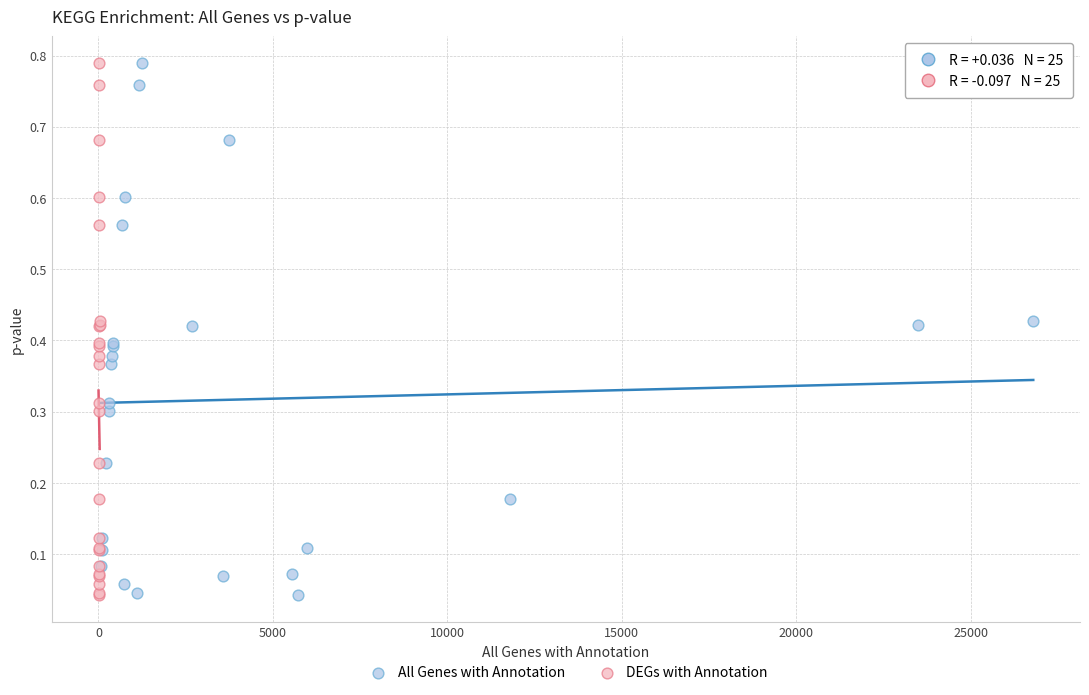

What are all the series names shown in the legend?

All Genes with Annotation, DEGs with Annotation